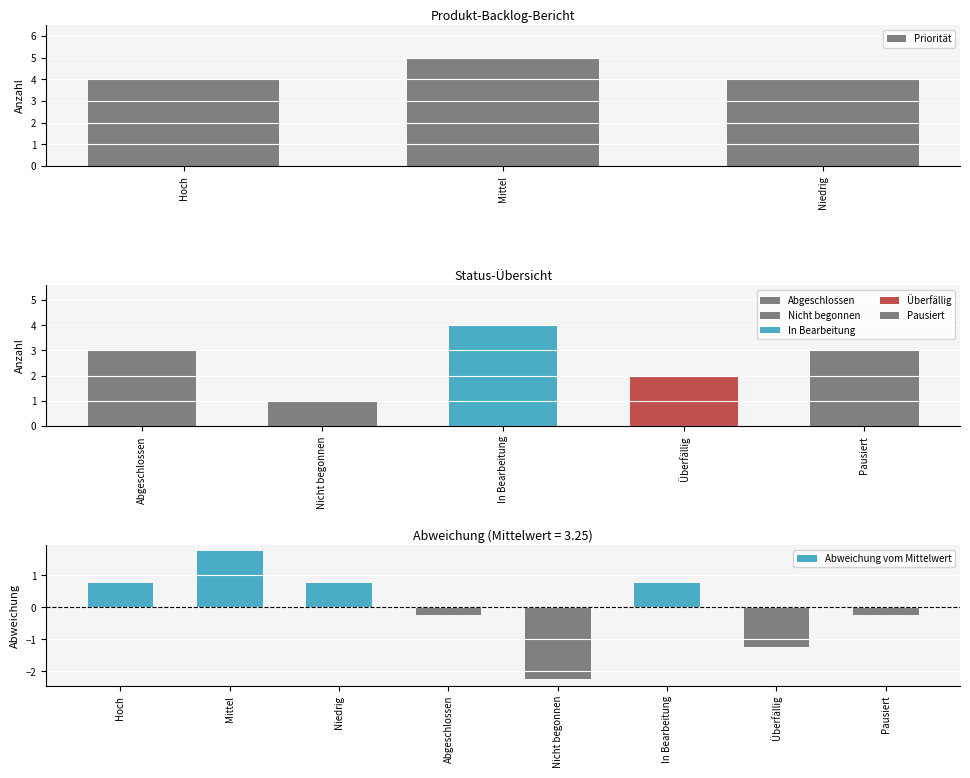

Read the Priorität value at Niedrig.

4